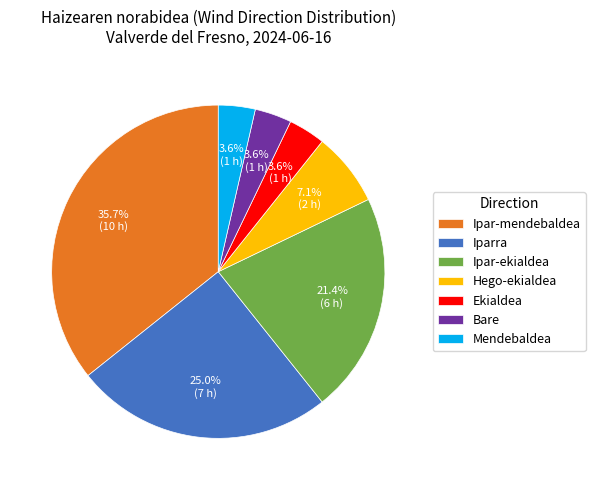

Between Iparra and Ipar-mendebaldea, which is larger?

Ipar-mendebaldea